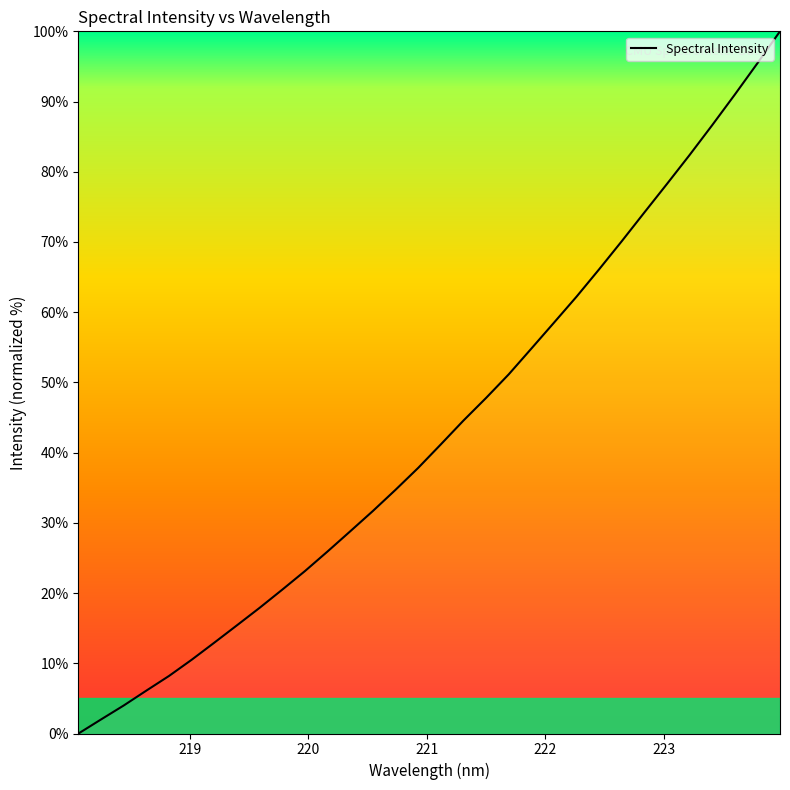

What is the difference between the maximum and minimum values?

100.0